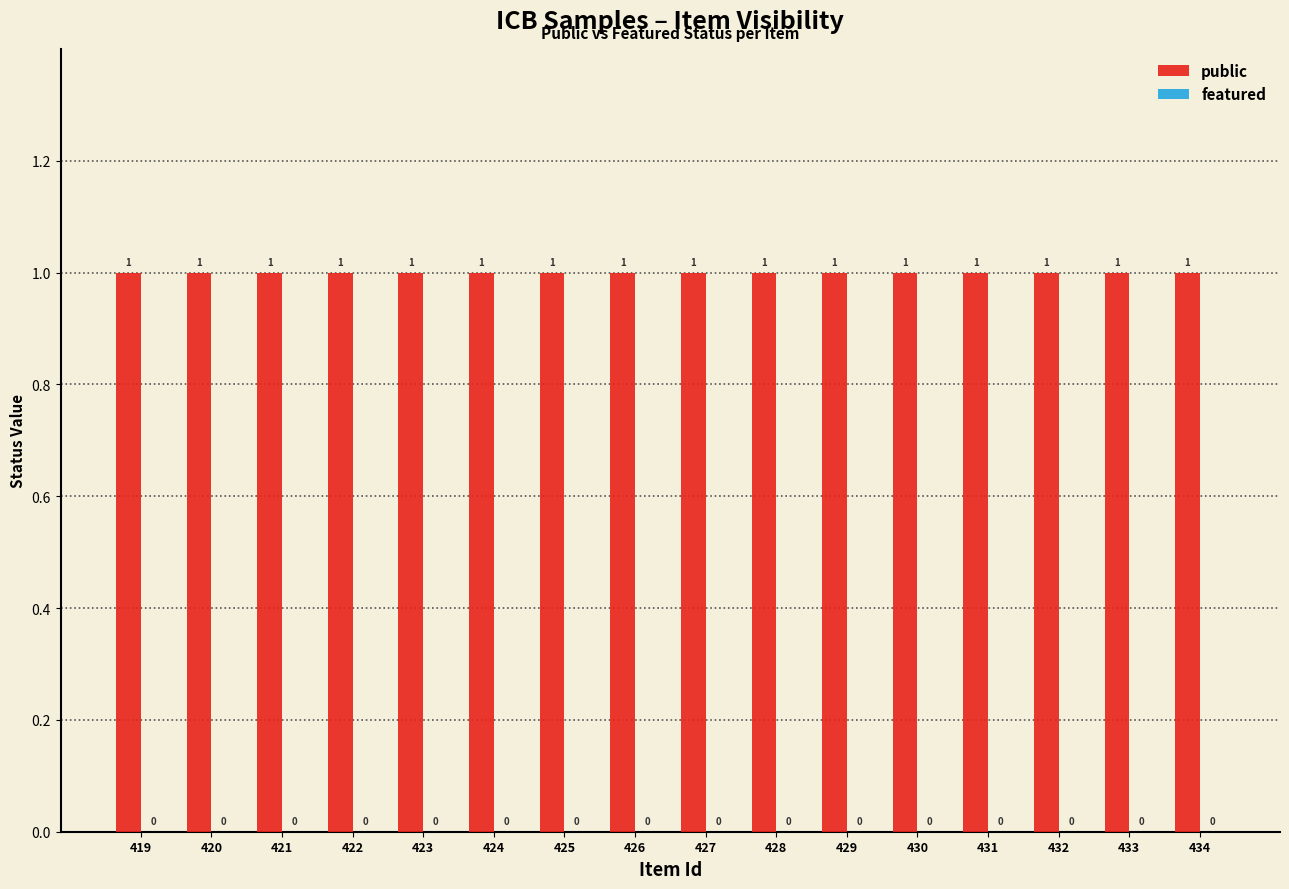

At which label is featured closest to 0?

419